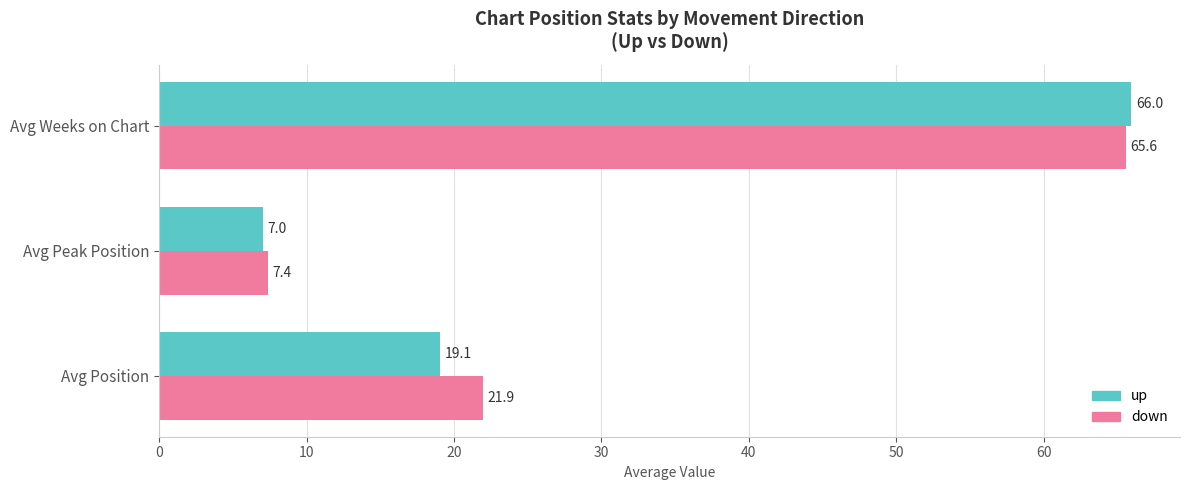

At which category is the sum across all series the highest?

Avg Weeks on Chart